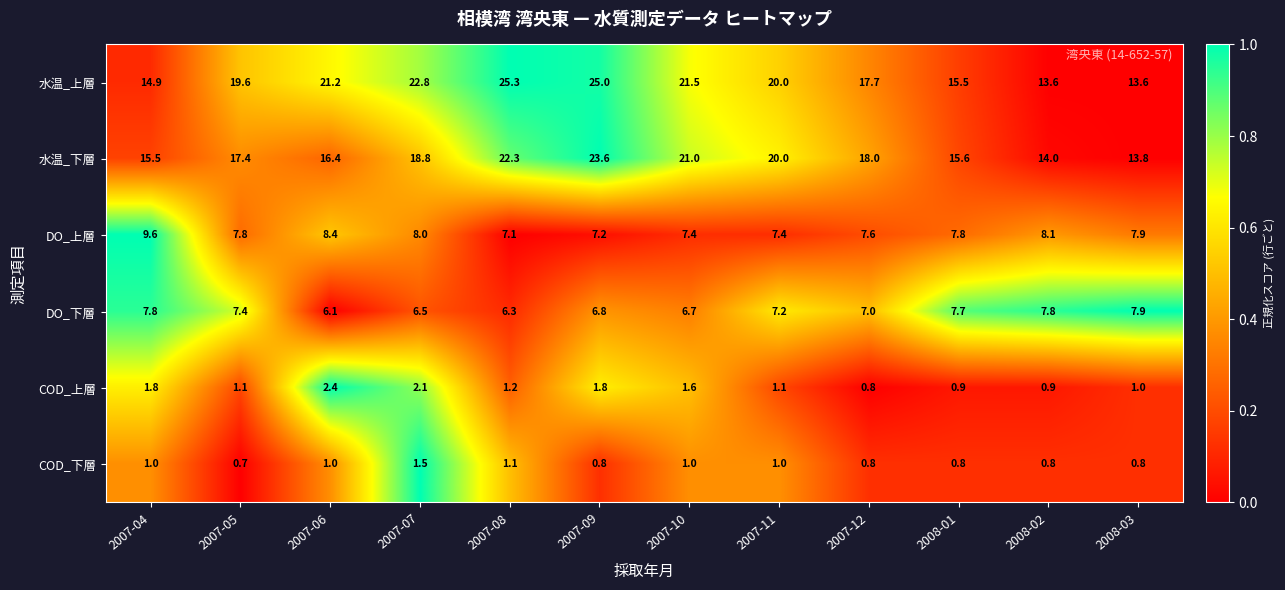

What is the sum of all 水温_下層 values?

216.4